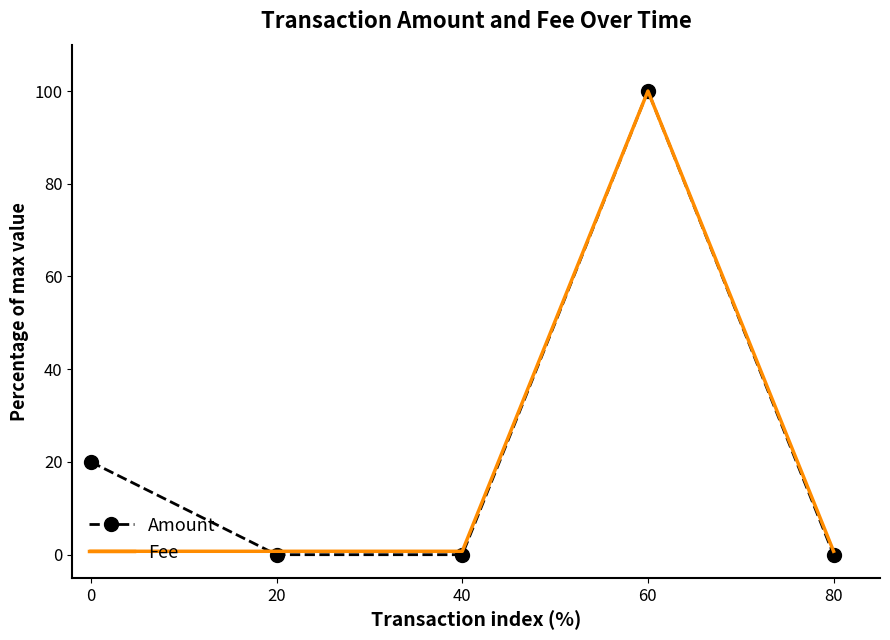

Is the value of Fee at 0 greater than the value of Amount at 60?

No